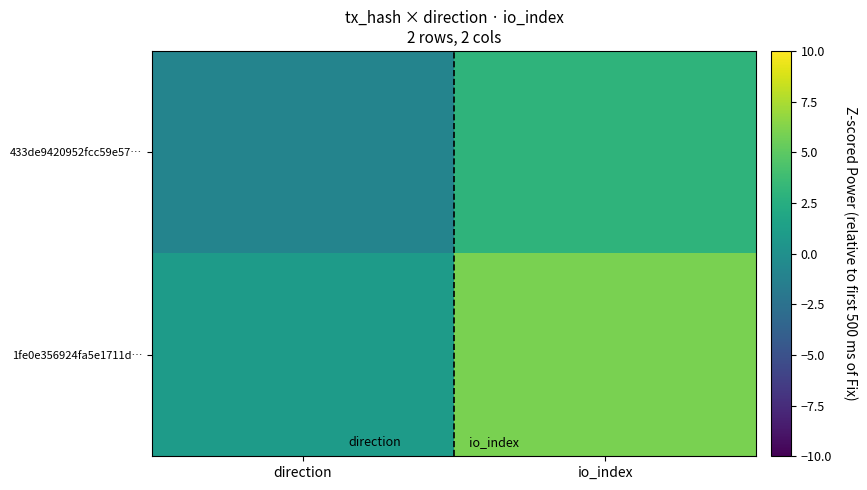

What is the spread (max minus min) of values at direction?

2